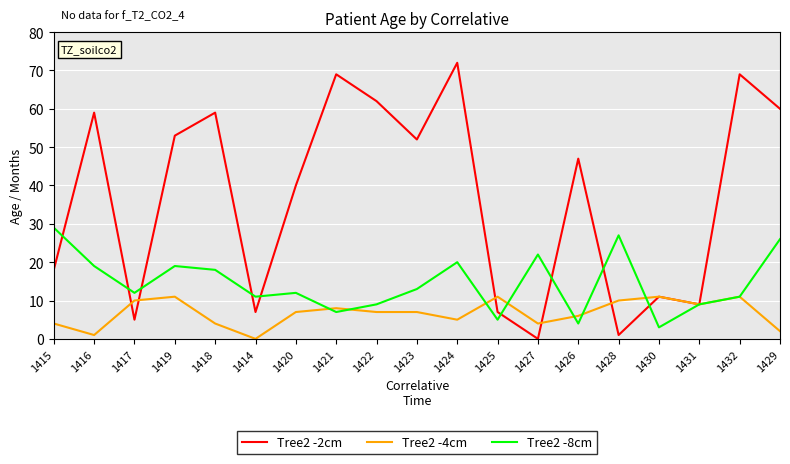

True or false: Tree2 -4cm has more than 0 points higher than both neighbors.

True